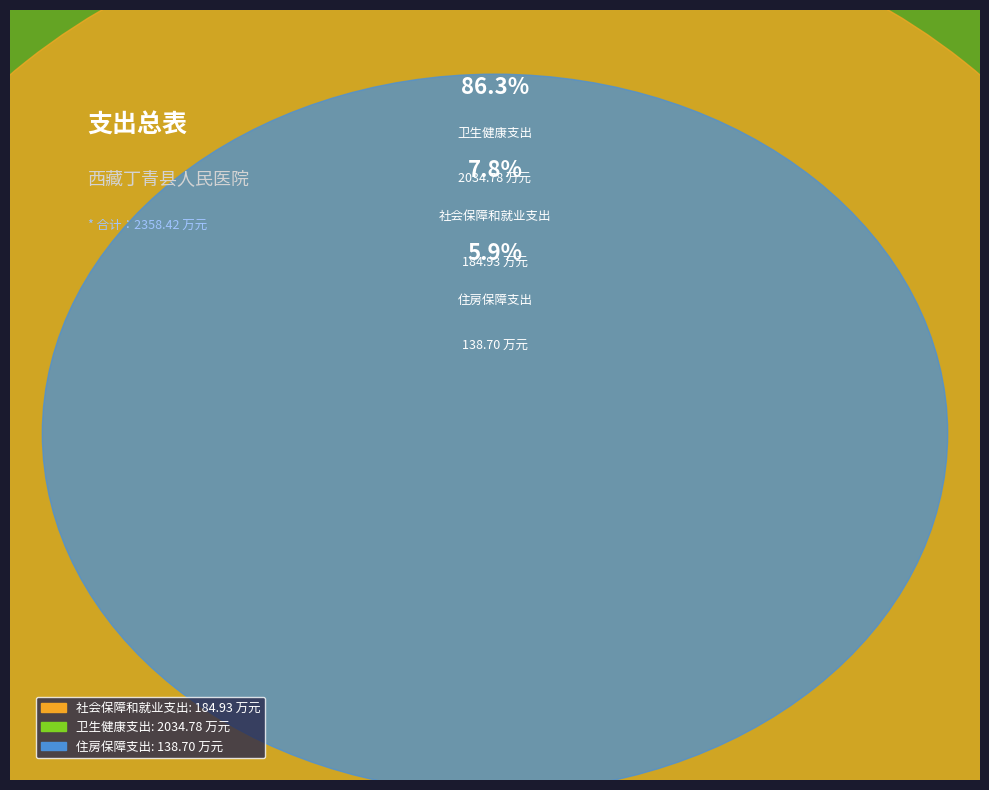

How many segments does this pie chart have?

3